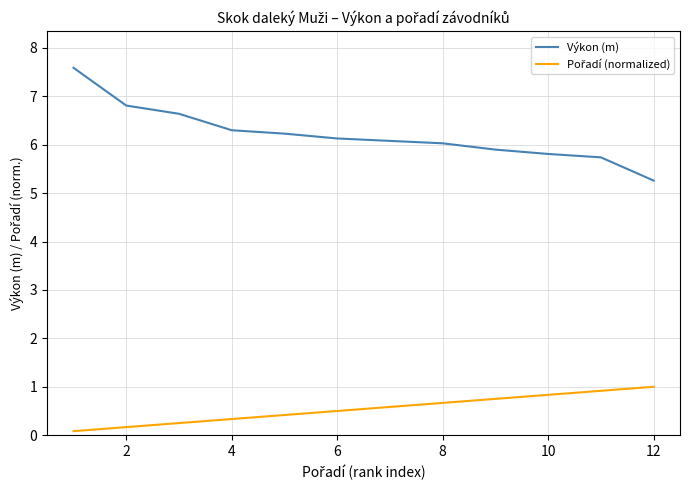

Which series has the widest spread of values?

Výkon (m)